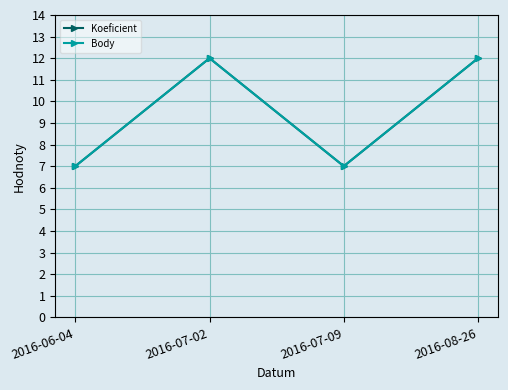

Is this an area chart (filled region under the line)?

No